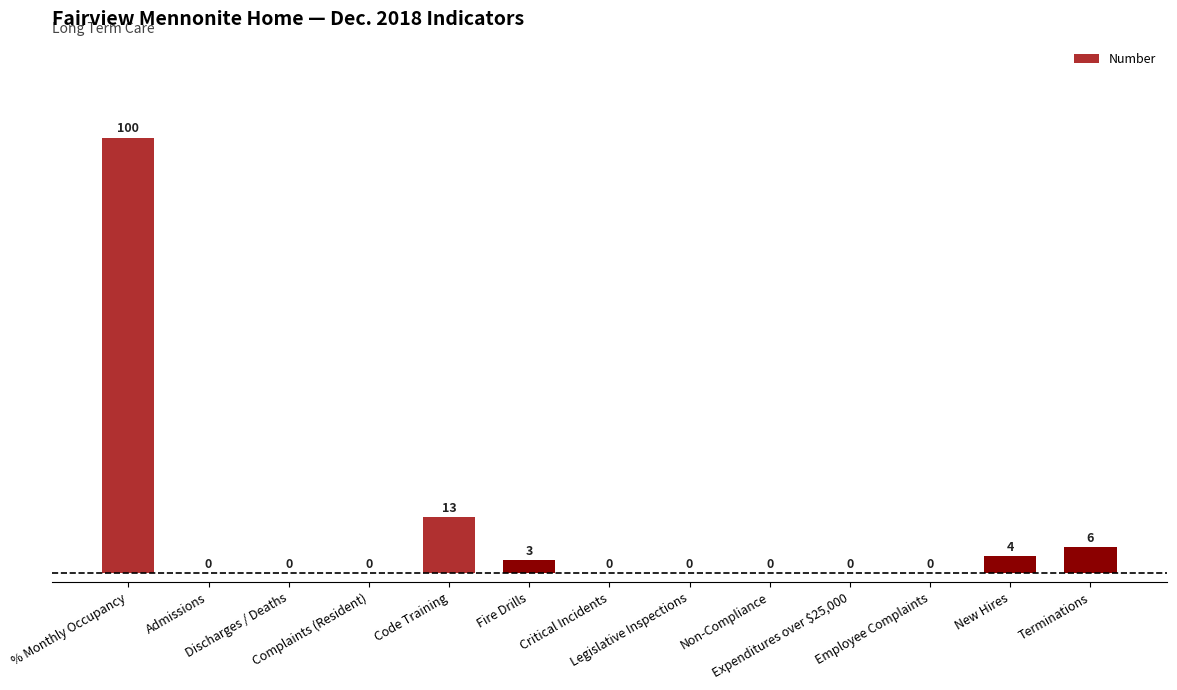

Are the bars horizontal?

No